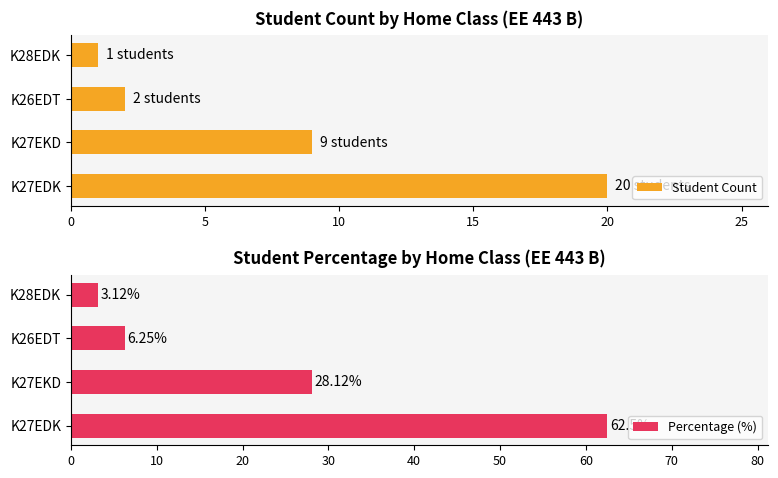

List the series in order of their overall mean, highest first.

Percentage (%), Student Count